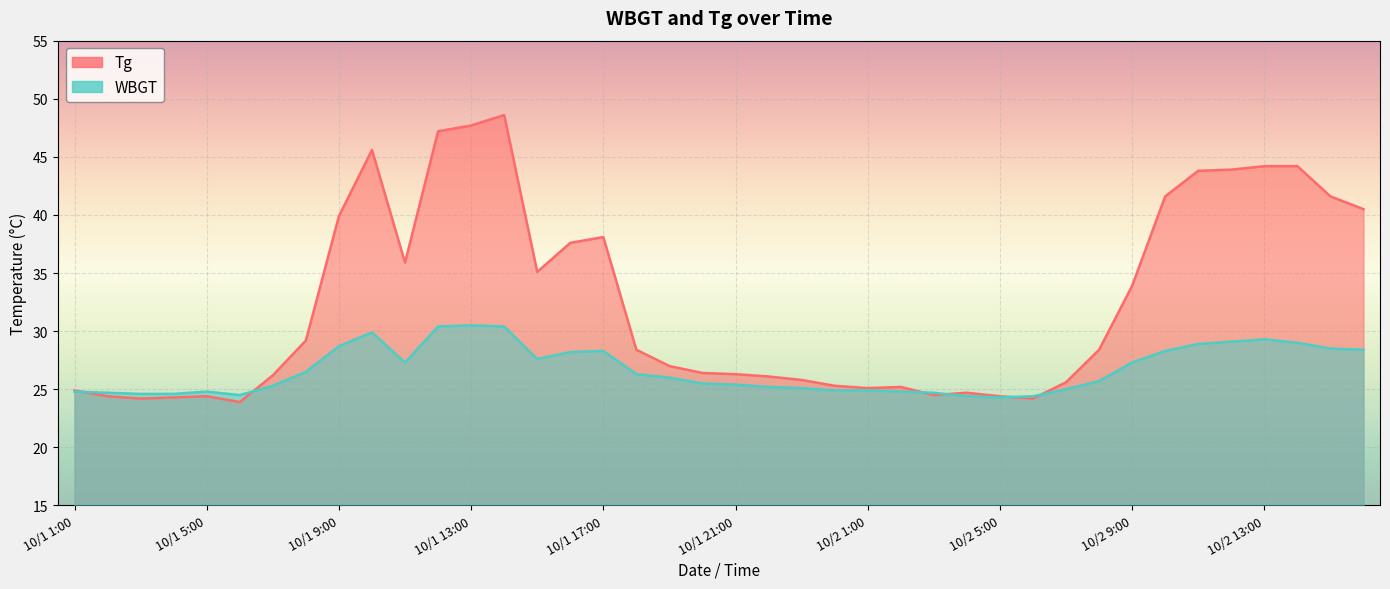

Reading left to right, list all the values displayed in this chart.

WBGT: 24.8	24.7	24.6	24.6	24.8	24.5	25.3	26.5	28.7	29.9	27.3	30.4	30.5	30.4	27.6	28.2	28.3	26.3	26.0	25.5	25.4	25.2	25.1	24.9	24.9	24.8	24.7	24.4	24.3	24.4	25.0	25.7	27.3	28.3	28.9	29.1	29.3	29.0	28.5	28.4
Tg: 24.9	24.4	24.2	24.3	24.4	23.9	26.2	29.2	39.9	45.6	35.9	47.2	47.7	48.6	35.1	37.6	38.1	28.4	27.0	26.4	26.3	26.1	25.8	25.3	25.1	25.2	24.5	24.7	24.4	24.2	25.6	28.4	33.9	41.6	43.8	43.9	44.2	44.2	41.6	40.5